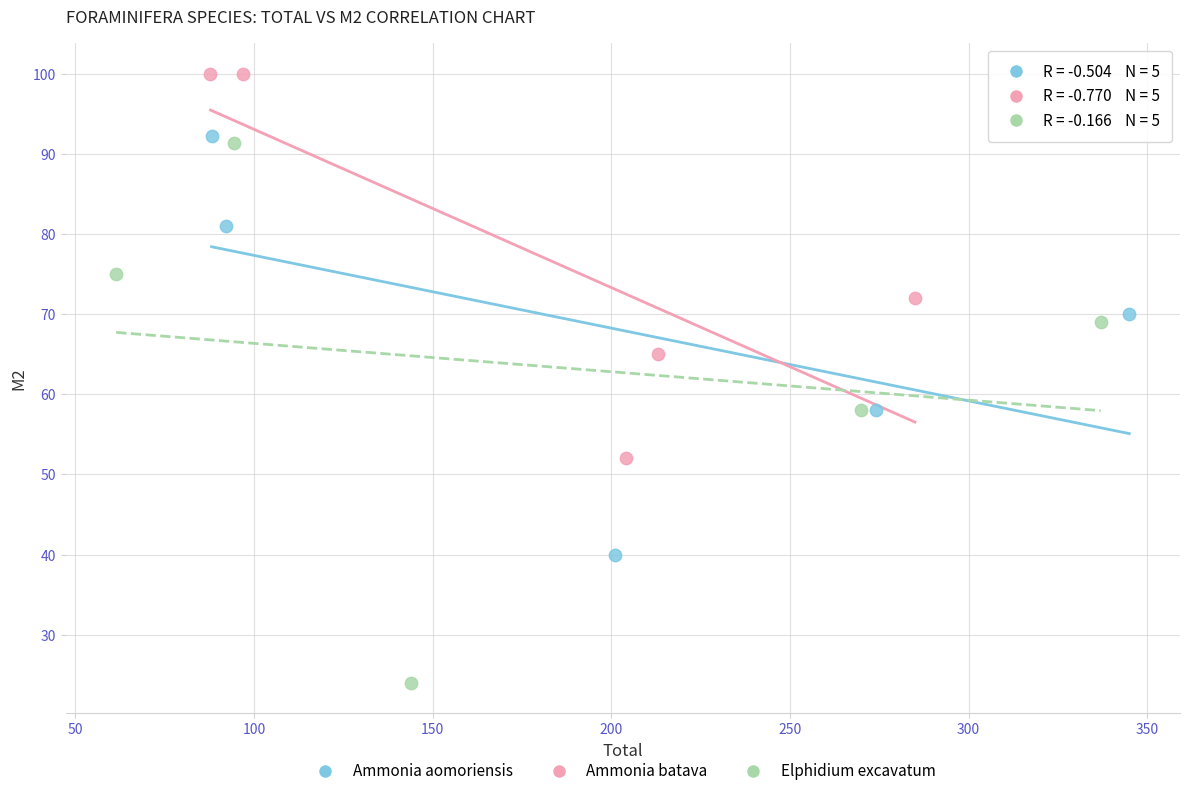

Which series has the widest spread of Y values?

Elphidium excavatum